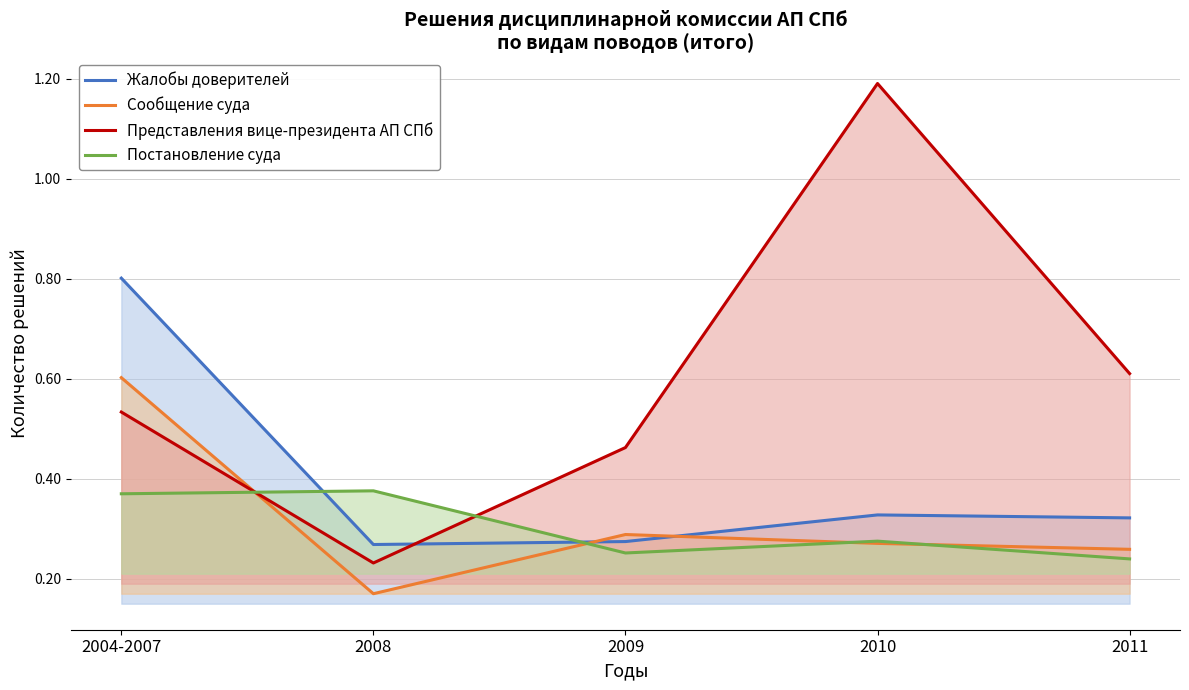

List the labels in order of Представления вице-президента АП СПб value, largest first.

2010, 2011, 2004-2007, 2009, 2008